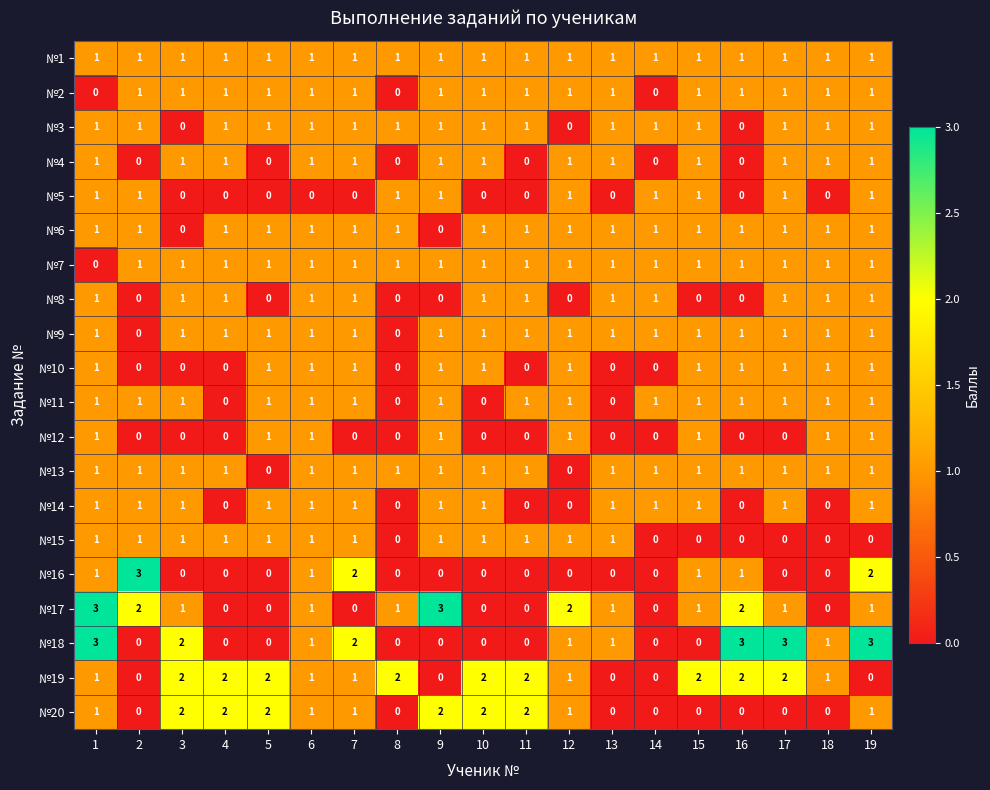

What is the spread (max minus min) of values at 11?

2